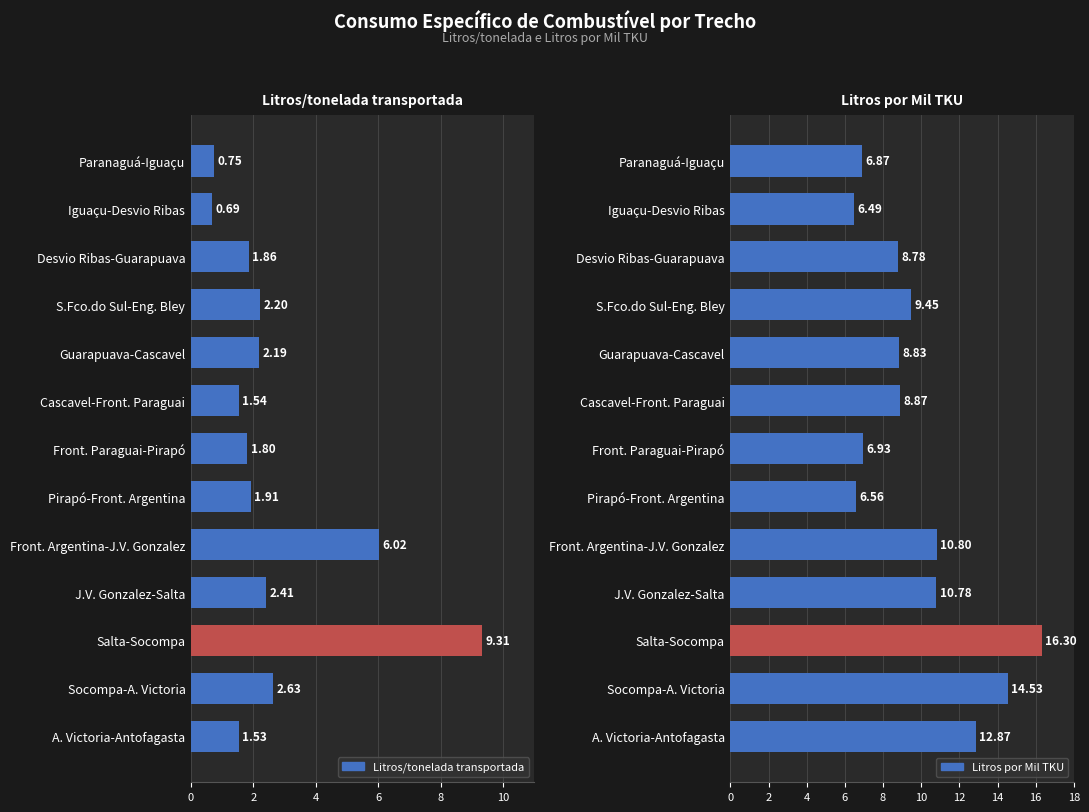

At which category is the sum across all series the highest?

10